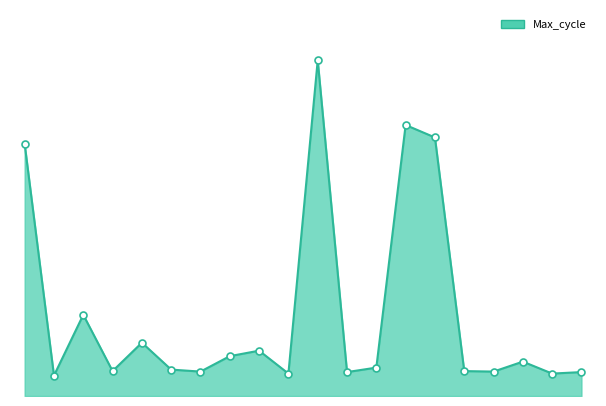

How many lines are shown in the chart?

1